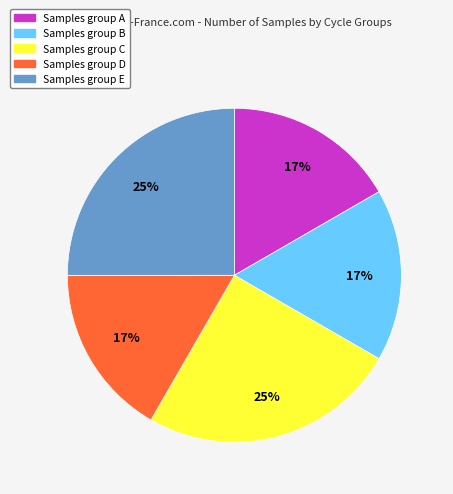

To the nearest percent, what is the difference between the largest and smallest slice percentages?

8%